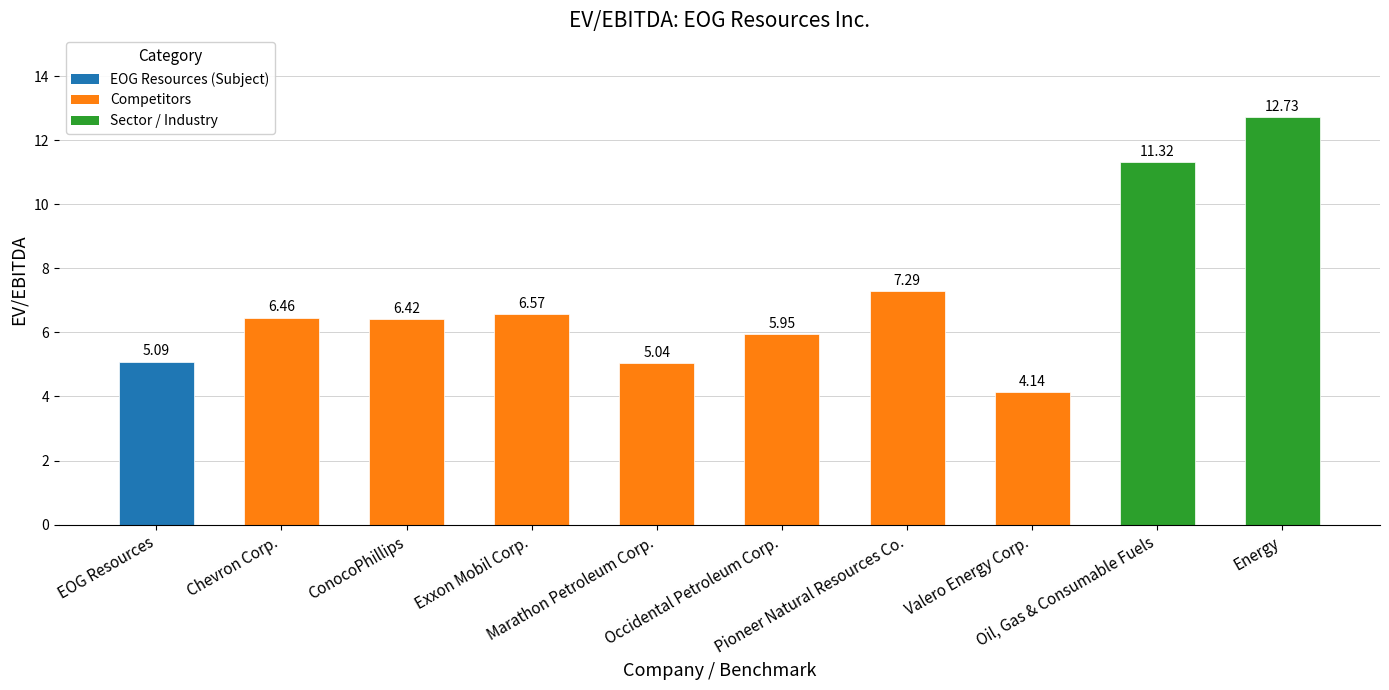

What is the sum of all values?

71.0